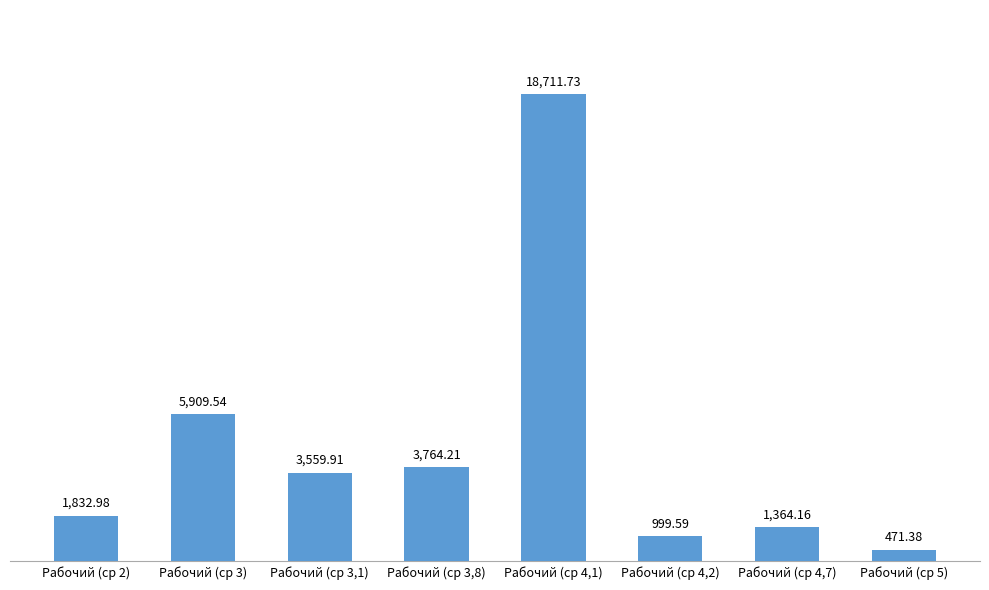

Are the bars grouped side by side (vs. stacked)?

No